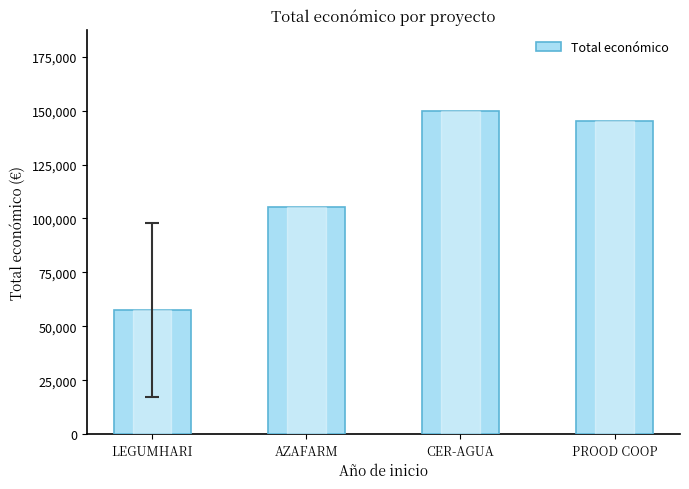

True or false: the data shows 105516 at AZAFARM.

True